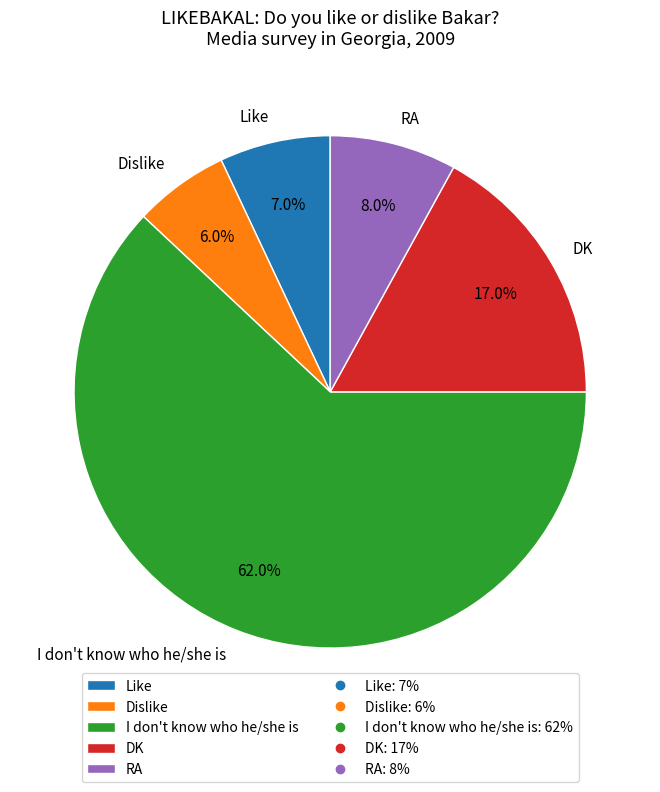

How many segments does this pie chart have?

5